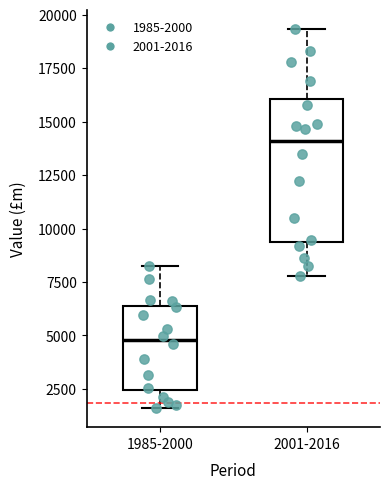

Which box's median line is the lowest?

1985-2000